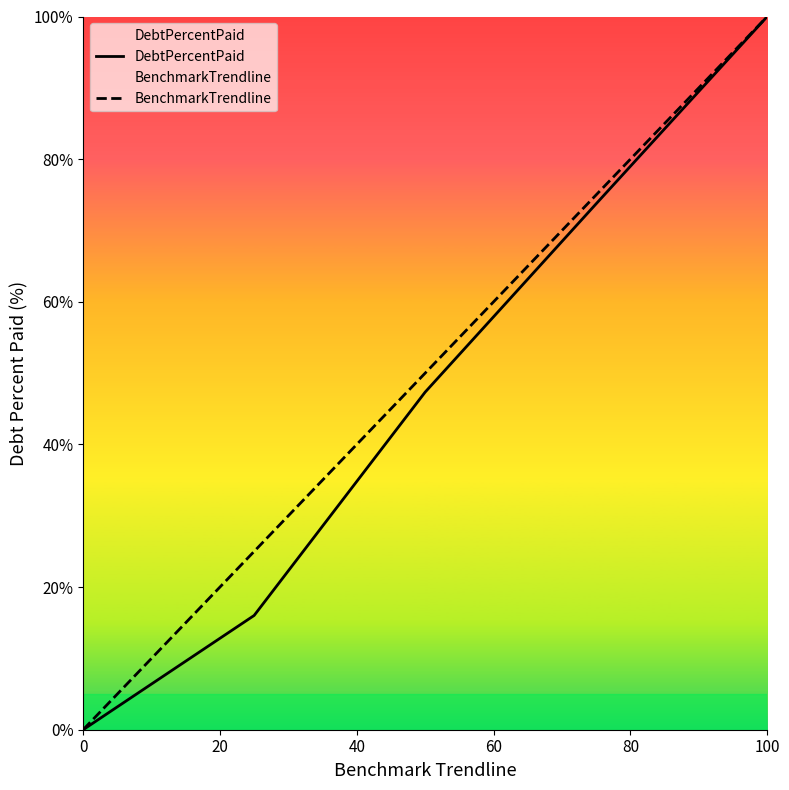

Rank the series by their average value, from highest to lowest.

BenchmarkTrendline, DebtPercentPaid